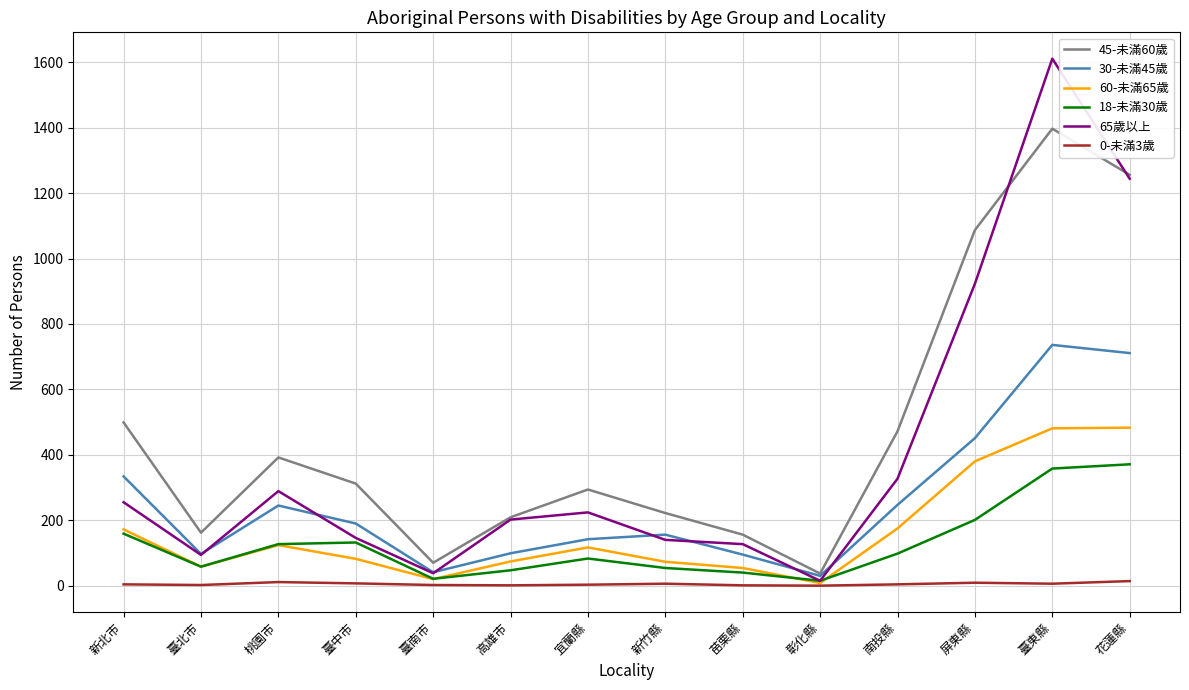

At which label is 18-未滿30歲 closest to 193?

屏東縣